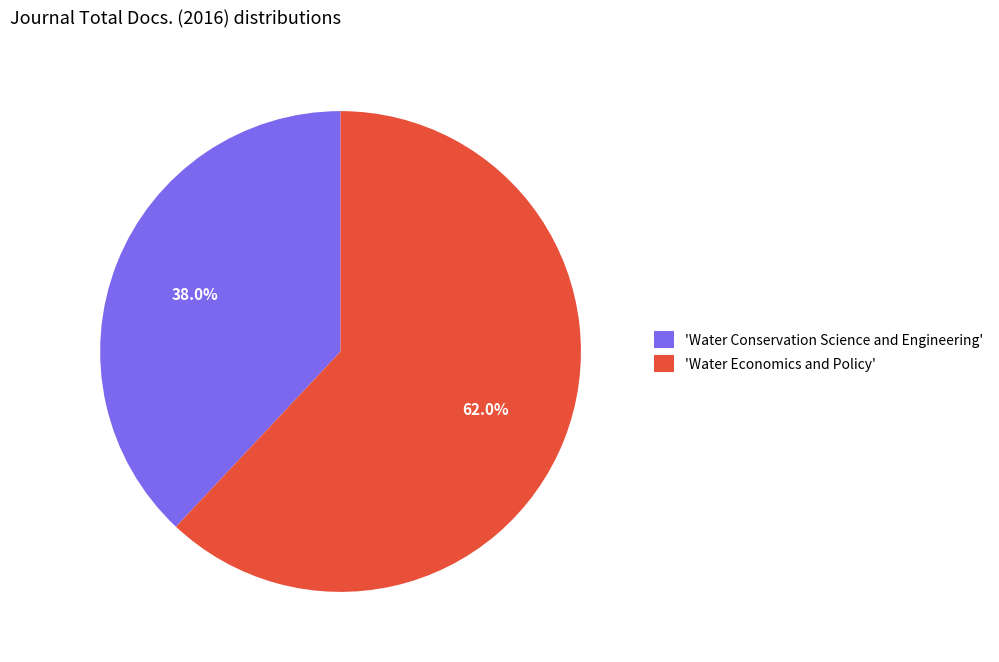

How much of the chart is everything except 'Water Conservation Science and Engineering'?

62.0%